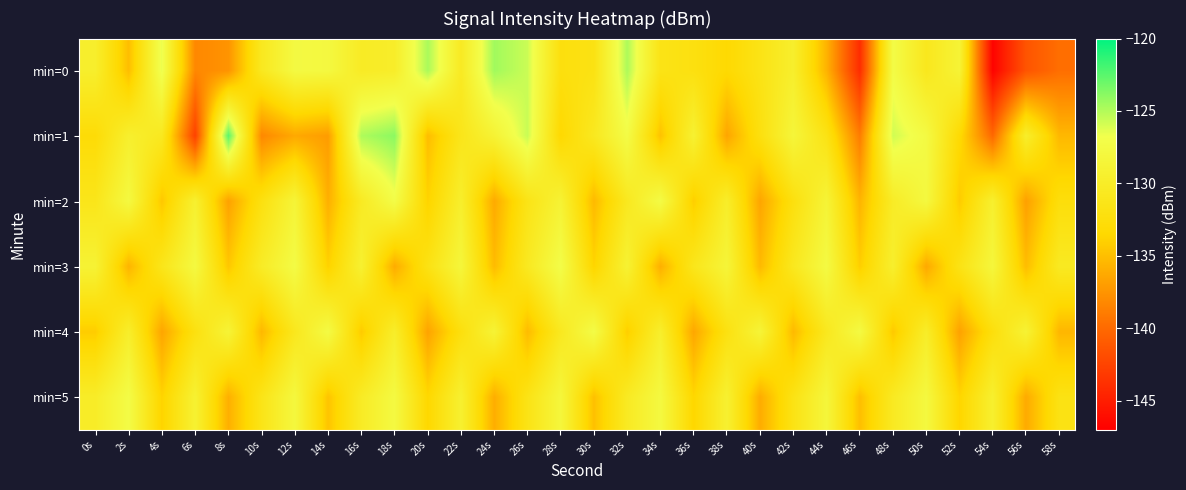

At 42s, list the series in order from smallest to largest.

min=4, min=2, min=5, min=3, min=0, min=1